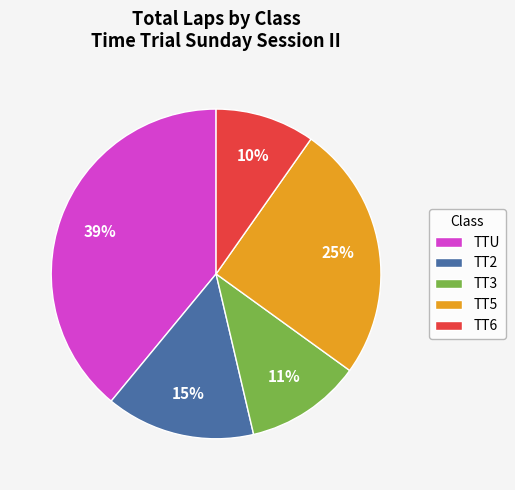

What is the largest slice in the pie chart?

TTU